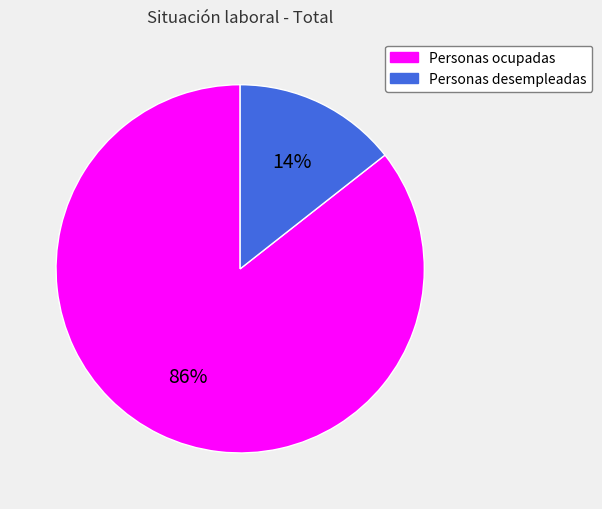

Rank the categories by value from lowest to highest.

Personas desempleadas, Personas ocupadas